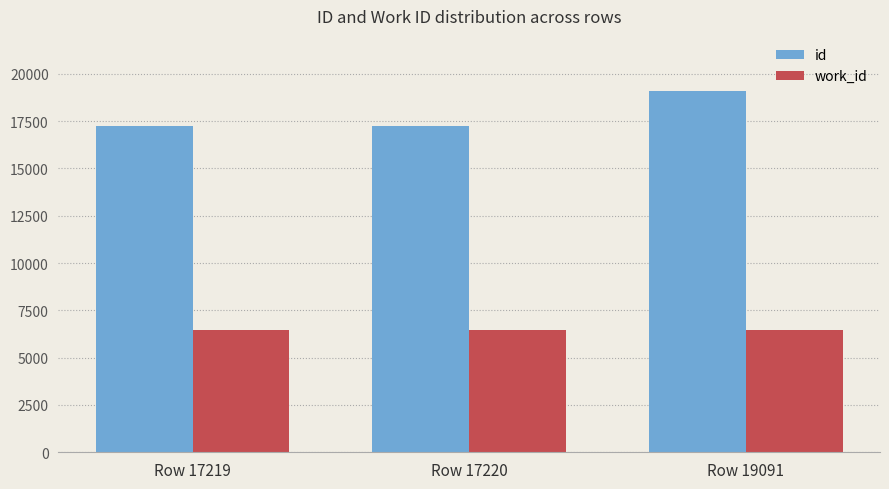

How many bars are there in total?

6